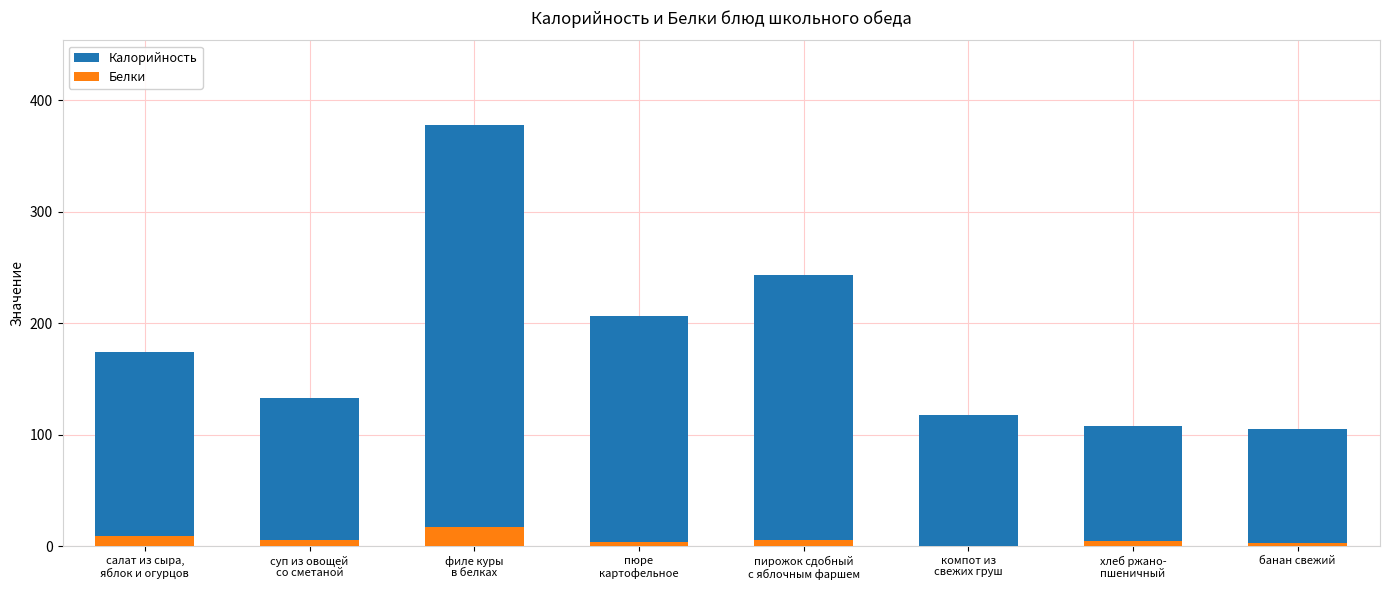

What is the difference between the highest and lowest values at салат из сыра,
яблок и огурцов?

164.9